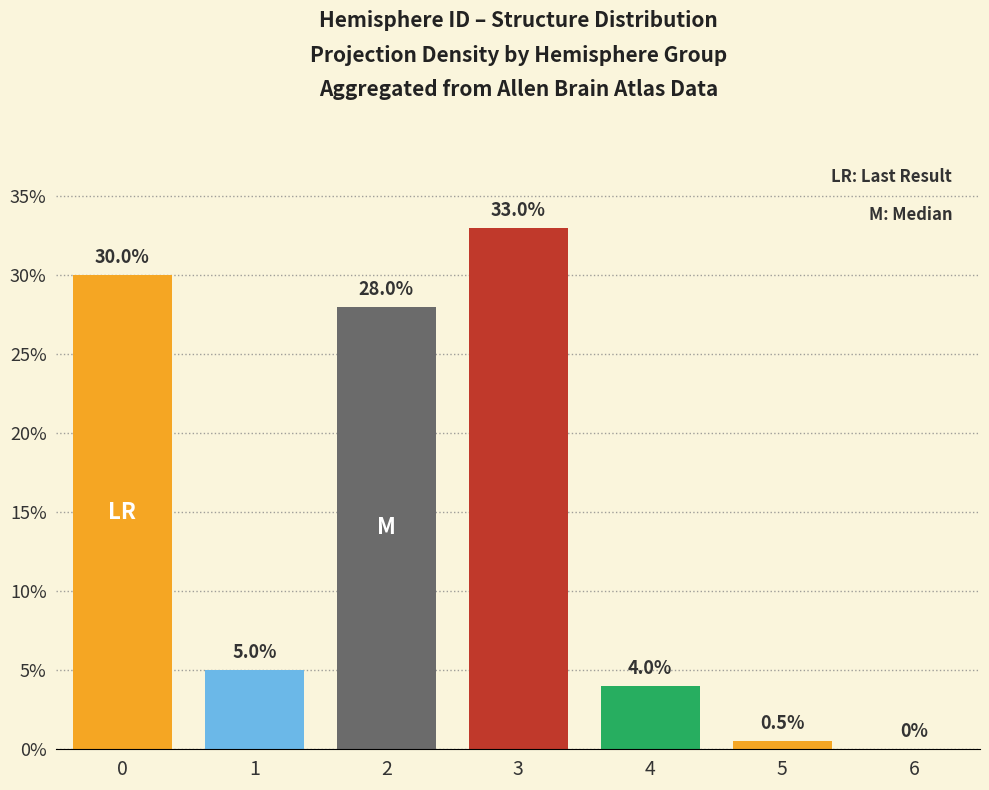

What value does the data have at 0?

30.0